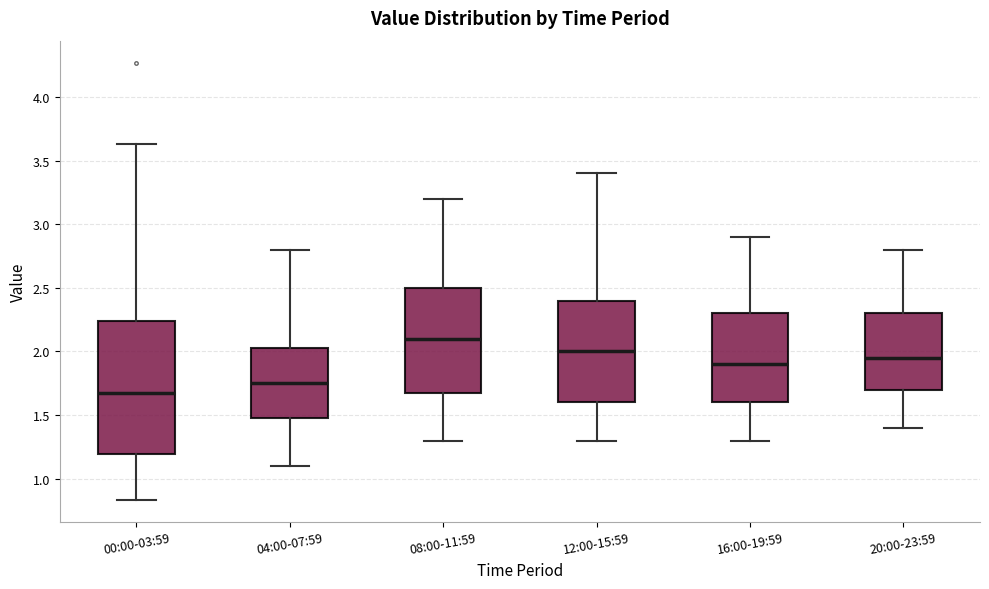

Reading left to right, read every box against the y-axis: the position of its median line, the range the box covers, and the ends of its whiskers. The values are not printed on the chart, so give them approximately, as read against the axis.

00:00-03:59: median 1.65, box 1.20 to 2.25, whiskers 0.85 to 3.65
04:00-07:59: median 1.75, box 1.50 to 2.05, whiskers 1.10 to 2.80
08:00-11:59: median 2.10, box 1.70 to 2.50, whiskers 1.30 to 3.20
12:00-15:59: median 2.00, box 1.60 to 2.40, whiskers 1.30 to 3.40
16:00-19:59: median 1.90, box 1.60 to 2.30, whiskers 1.30 to 2.90
20:00-23:59: median 1.95, box 1.70 to 2.30, whiskers 1.40 to 2.80